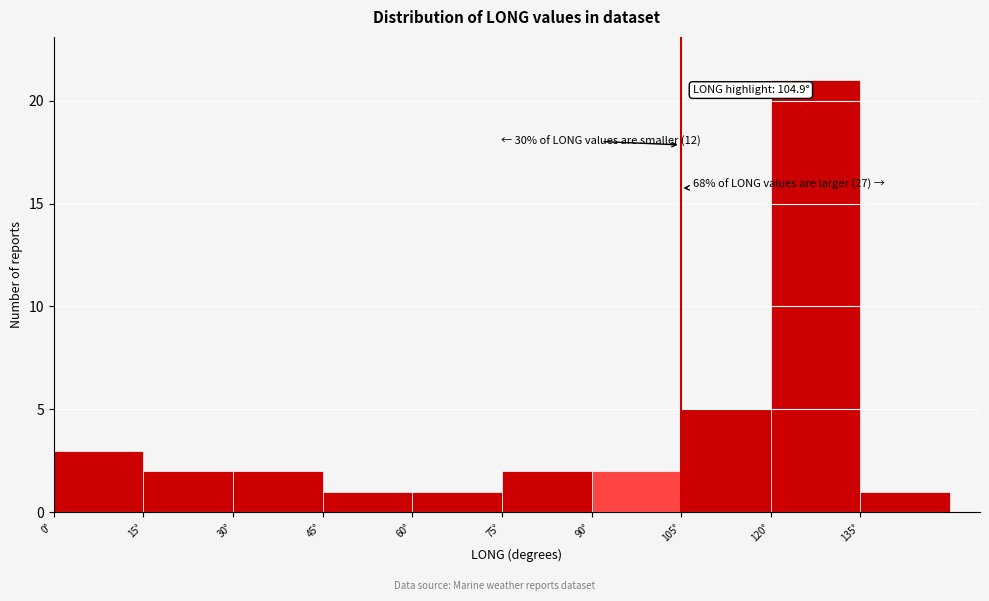

Which range on the x-axis has the tallest bar?

120 to 135